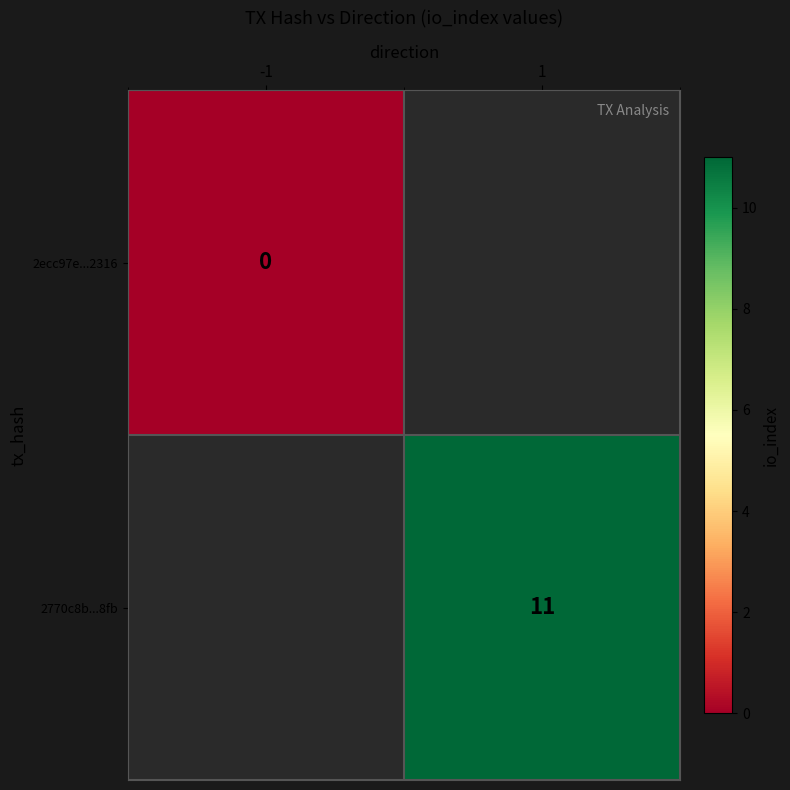

Is the value of 2ecc97e...2316 at -1 greater than the value of 2770c8b...8fb at 1?

No